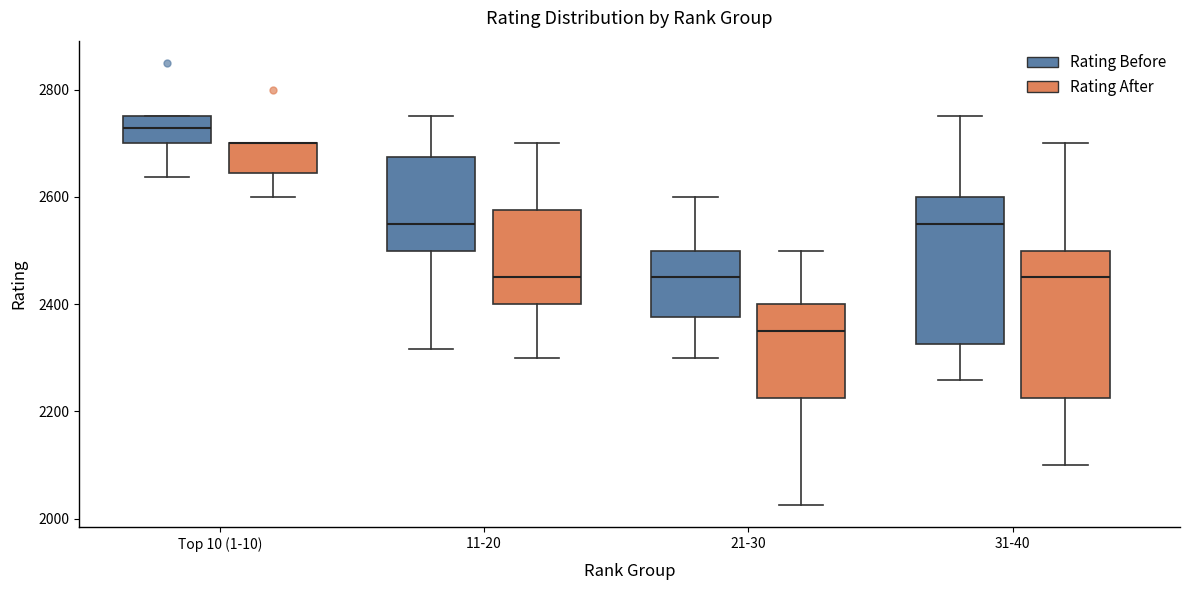

Where does the lower whisker of the box for 11-20 (Rating After) end on the y-axis? The values are not printed on the chart, so give them approximately, as read against the axis.

2300